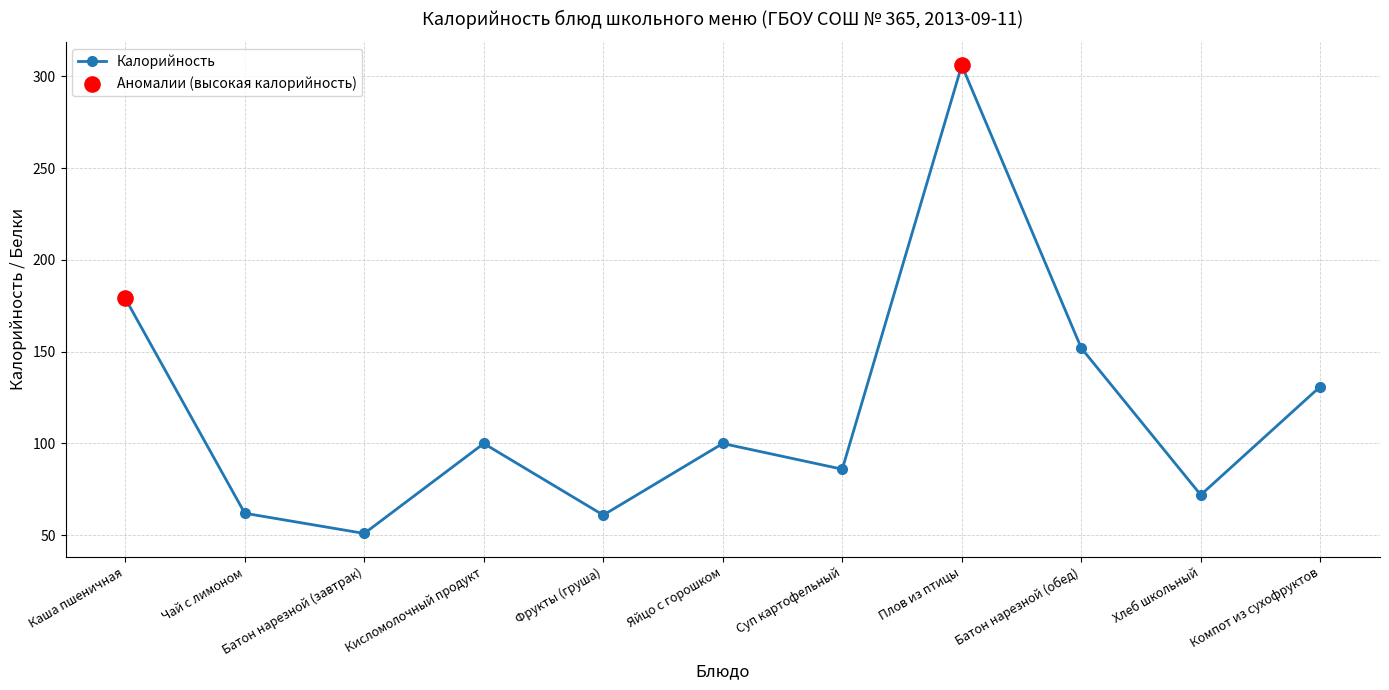

Approximately how many times larger is the value at Кисломолочный продукт compared to Каша пшеничная?

0.6